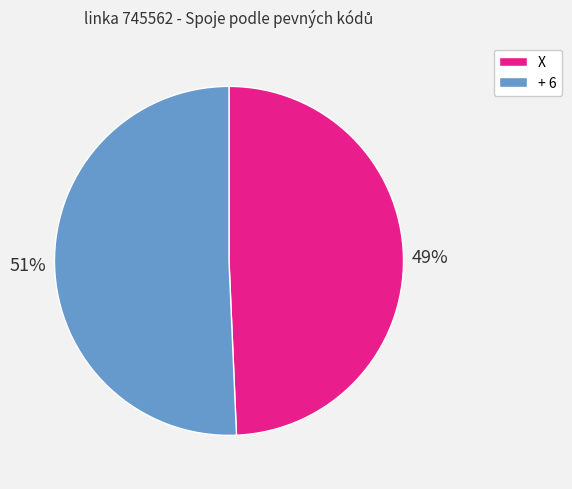

To the nearest percent, what is the average slice percentage?

50%